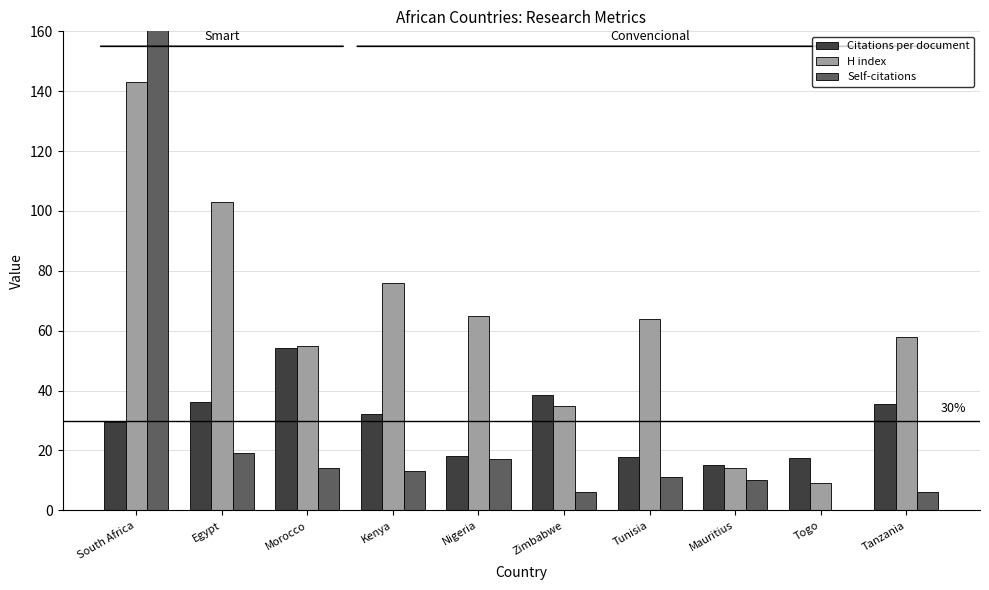

Is it true that Citations per document equals 19.7 at Tanzania?

False